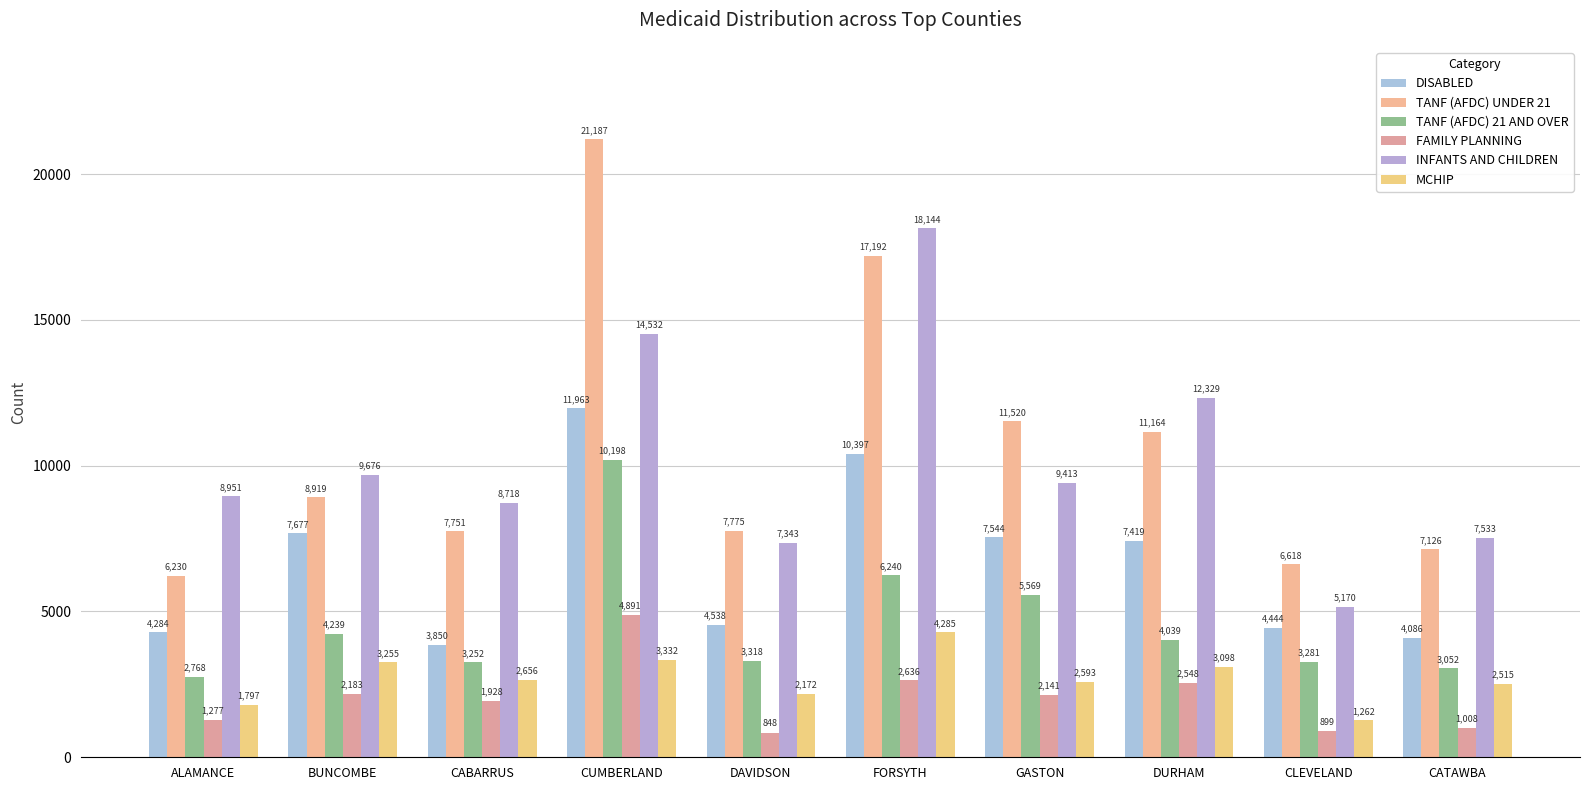

Which series changed the most between BUNCOMBE and DURHAM?

INFANTS AND CHILDREN